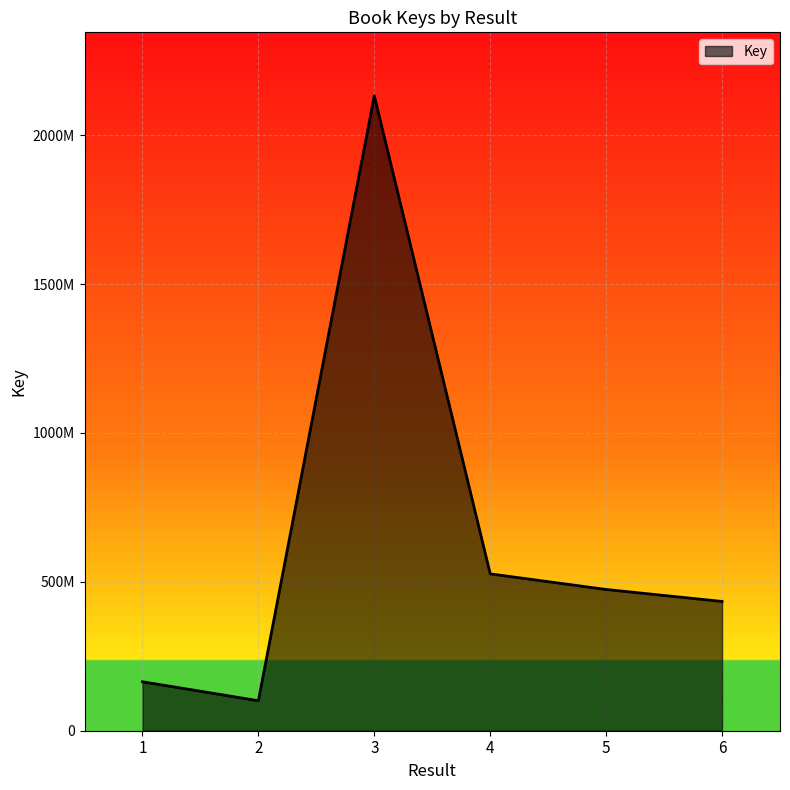

Reading left to right, extract all data points from this chart.

164426658	100738784	2132366389	526782876	474381499	434166363